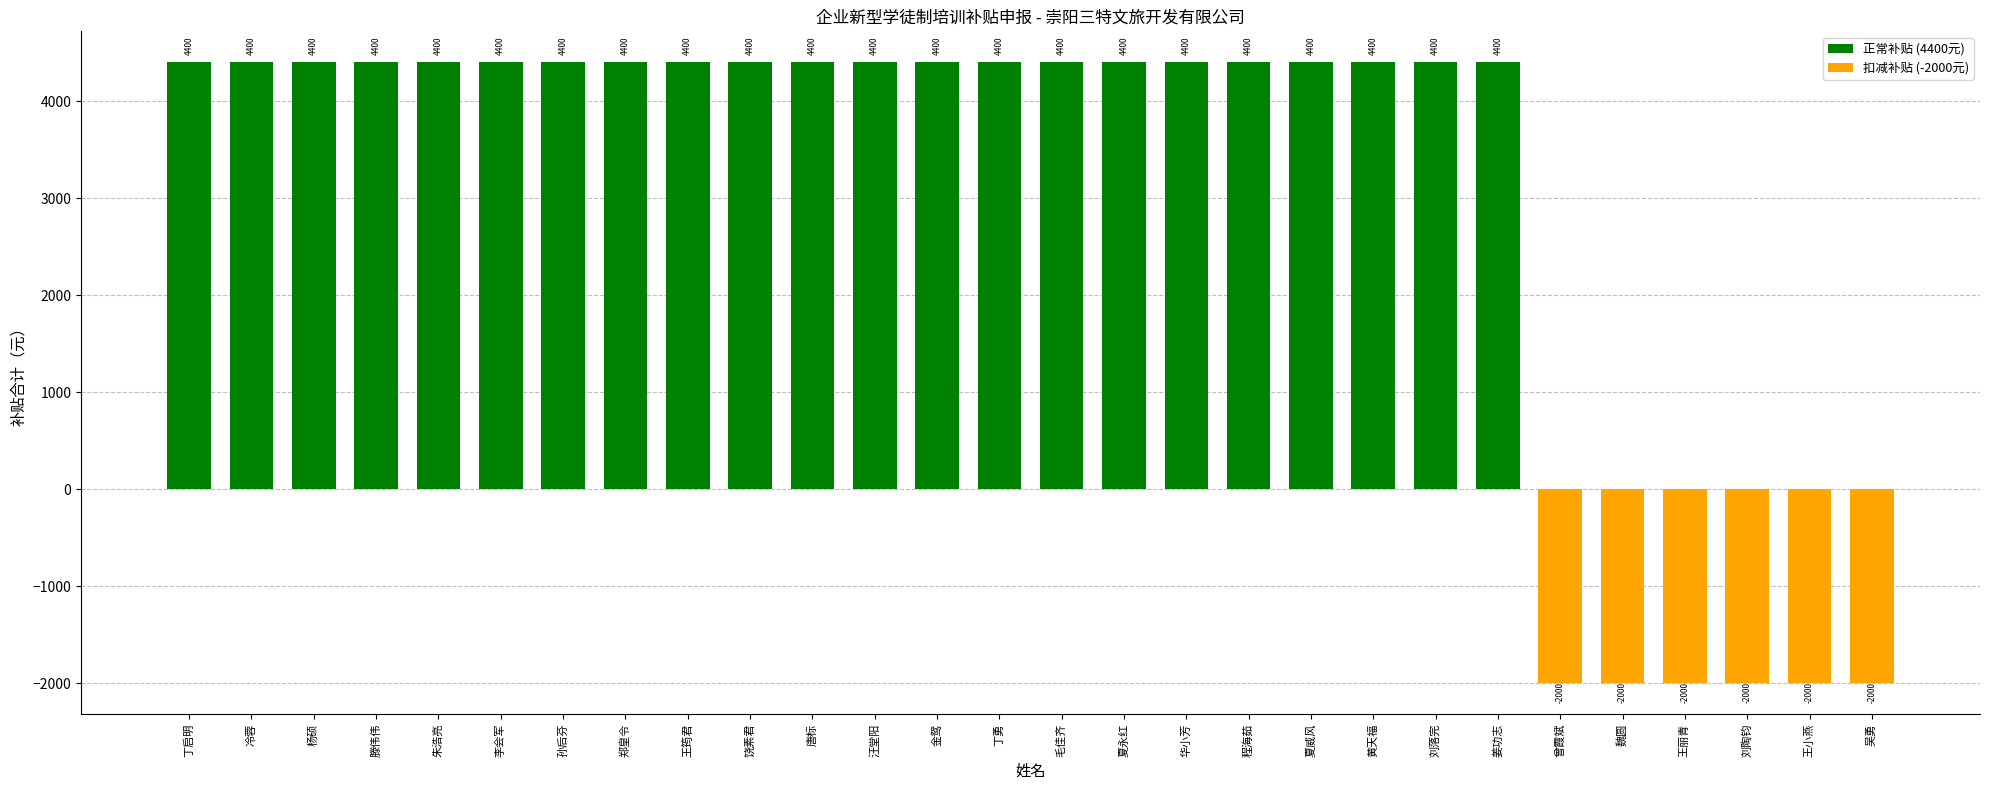

What is the average value?

3029